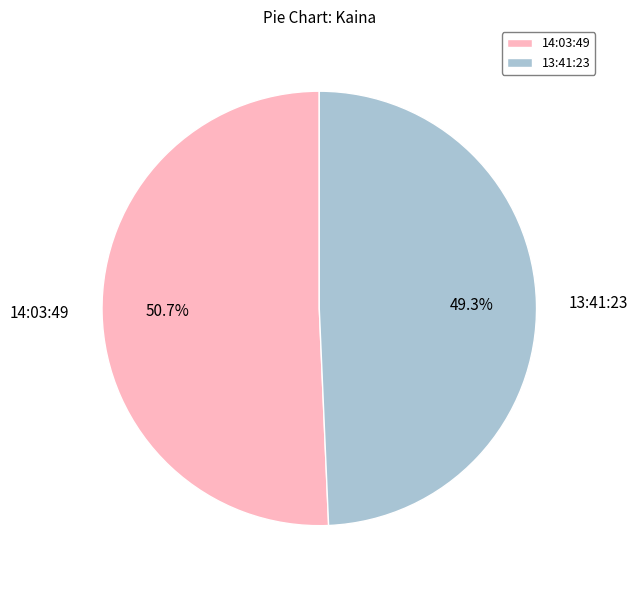

Count the number of slices in the pie.

2